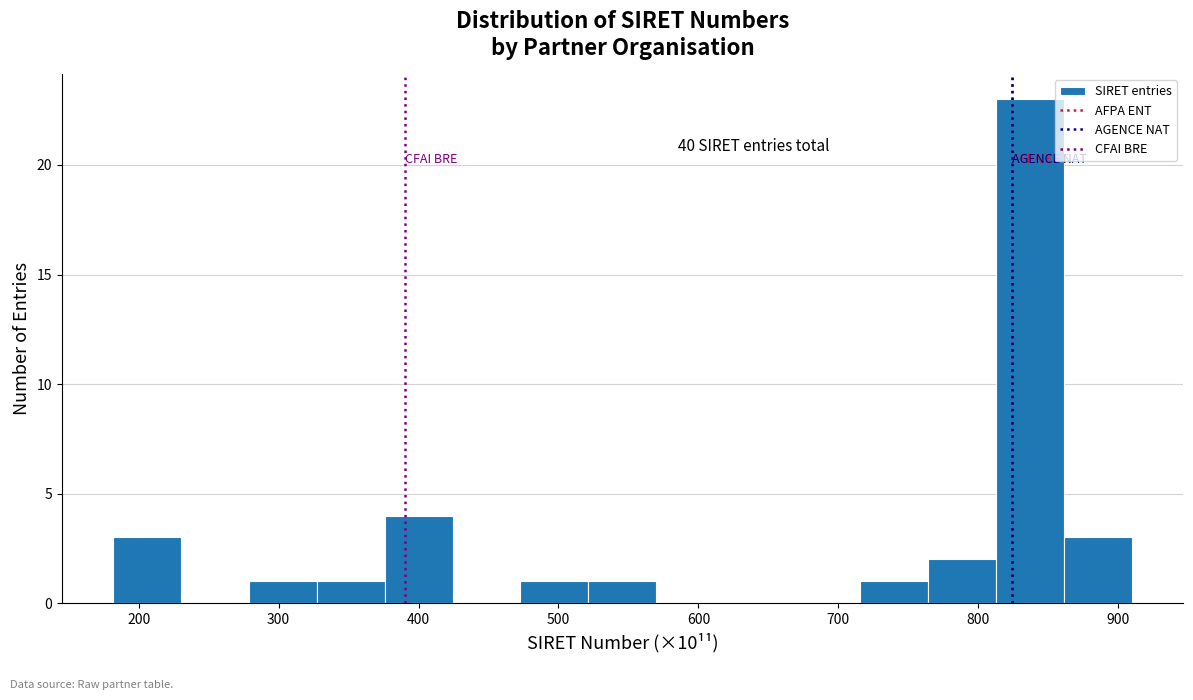

Over which range of the x-axis is the bar tallest?

810 to 860